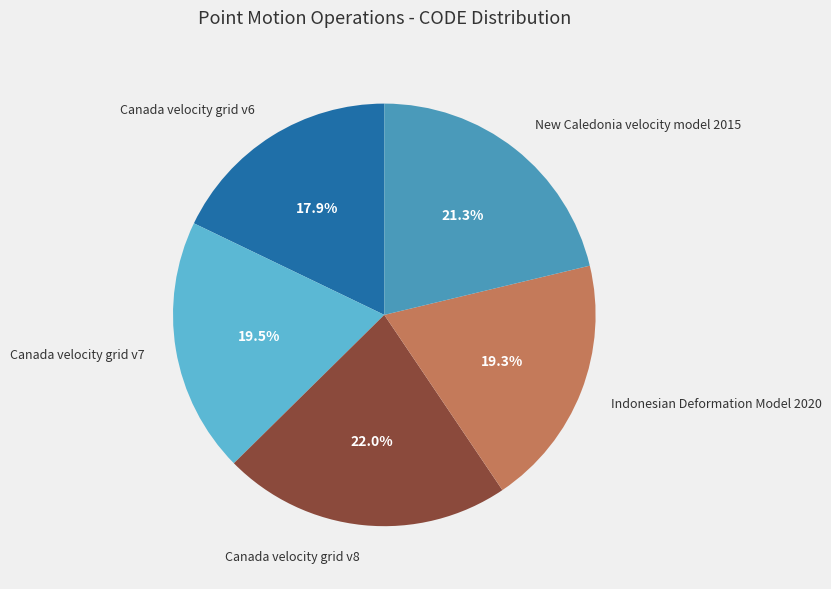

Combined, what portion of the pie is Canada velocity grid v7 and New Caledonia velocity model 2015?

40.8%